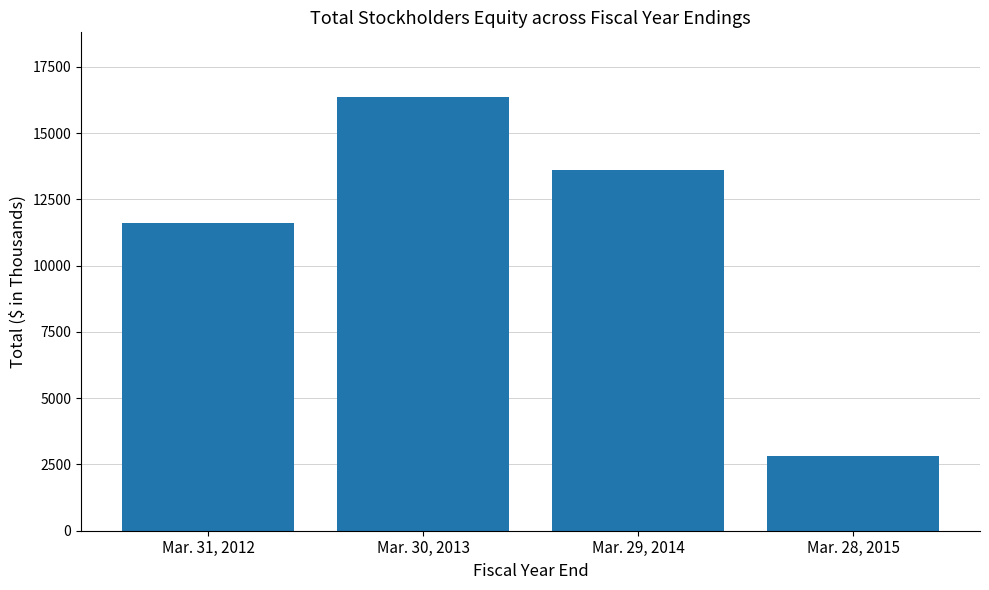

Are the bars horizontal?

No